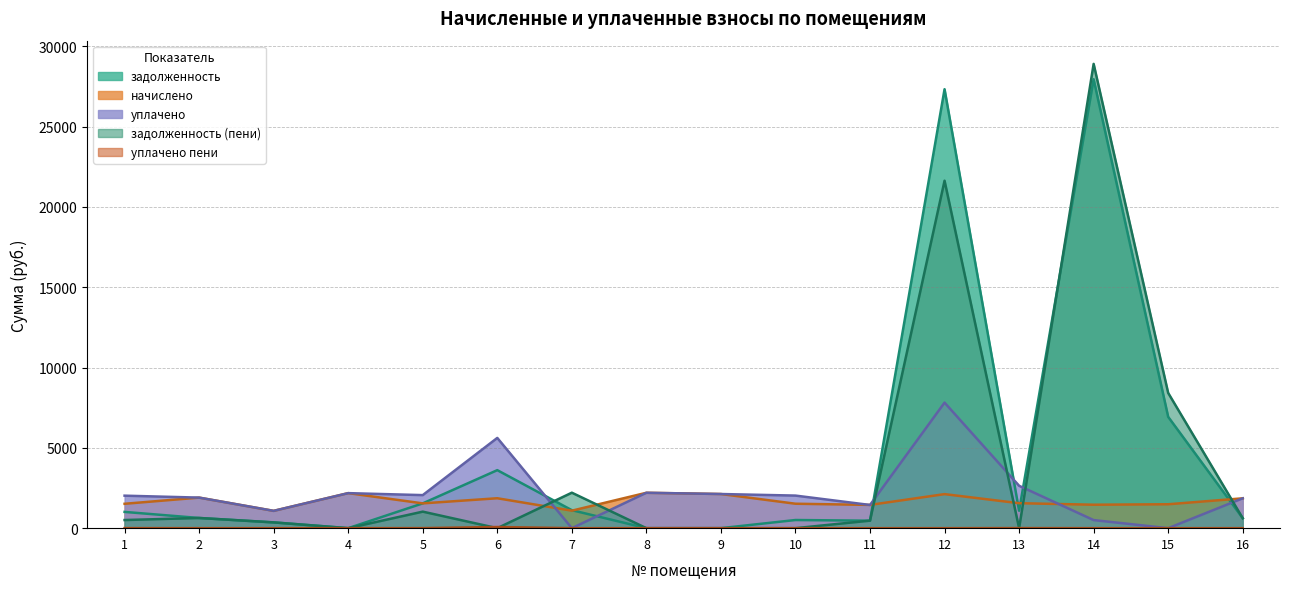

True or false: уплачено пени and начислено cross at least once.

False